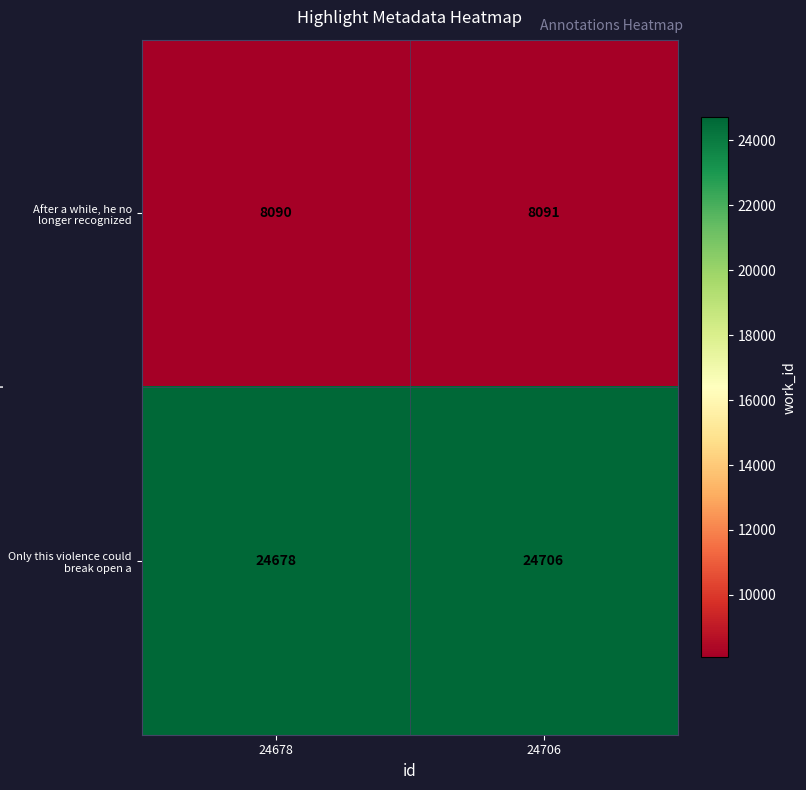

What is the total value across all series at 24706?

32797